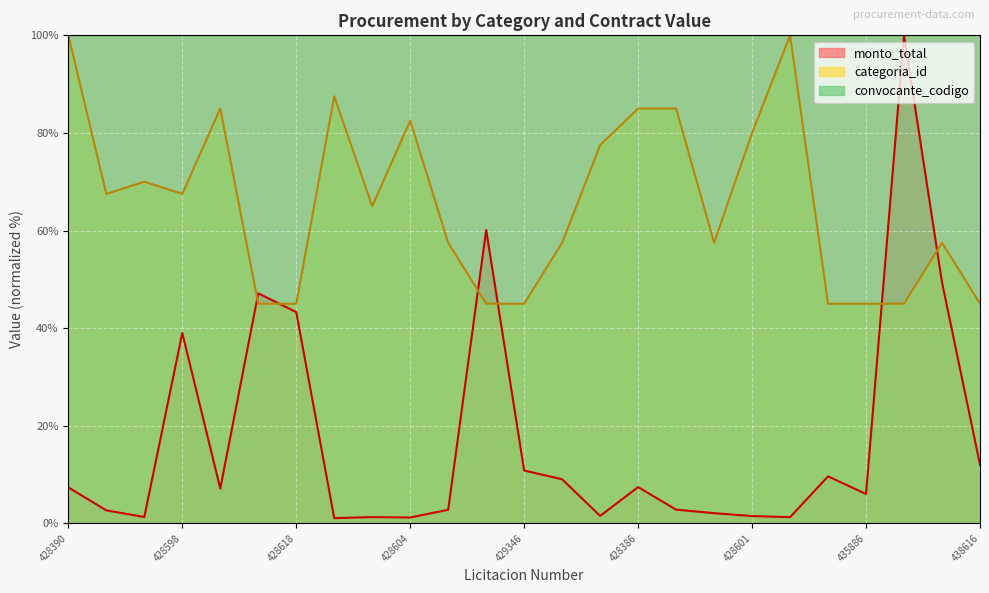

True or false: monto_total has more than 1 interior local peaks.

True